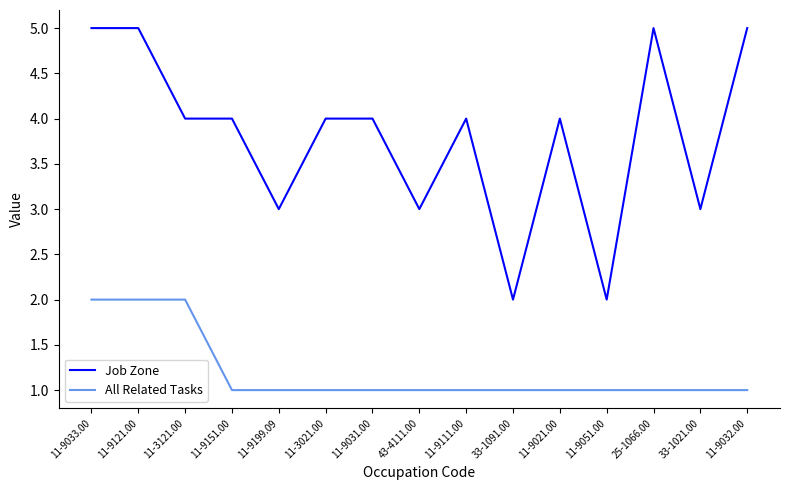

True or false: All Related Tasks and Job Zone cross at least once.

False